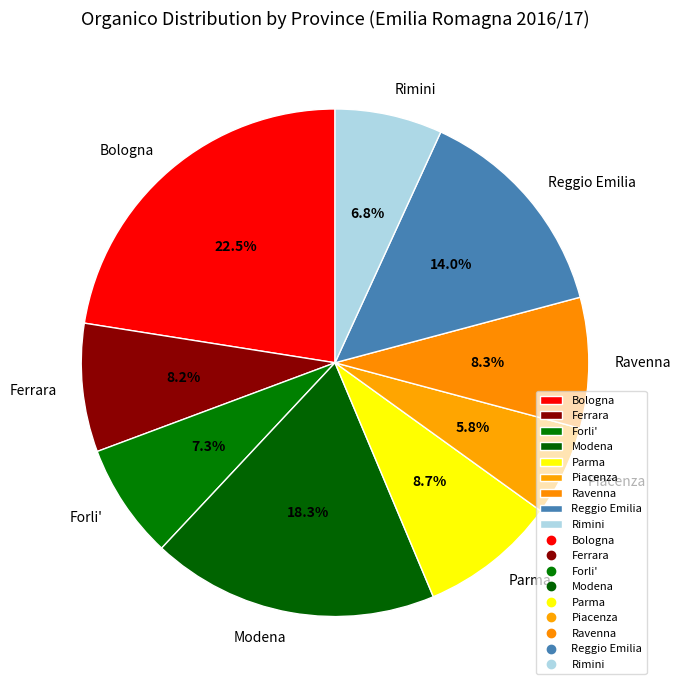

What percentage do Ferrara and Reggio Emilia together represent?

22.2%